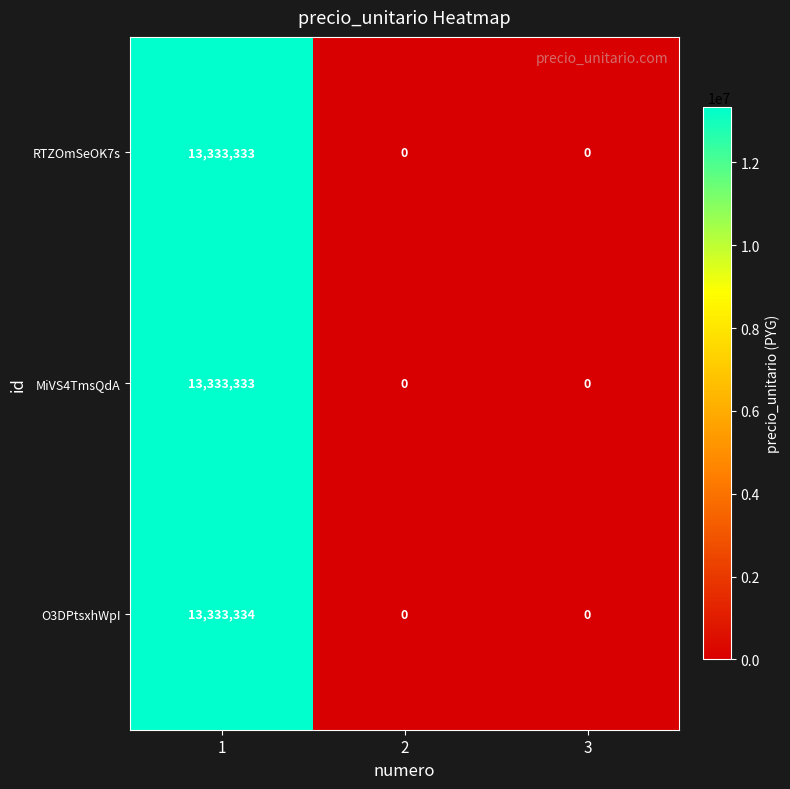

Which series changed the most between 1 and 3?

O3DPtsxhWpI